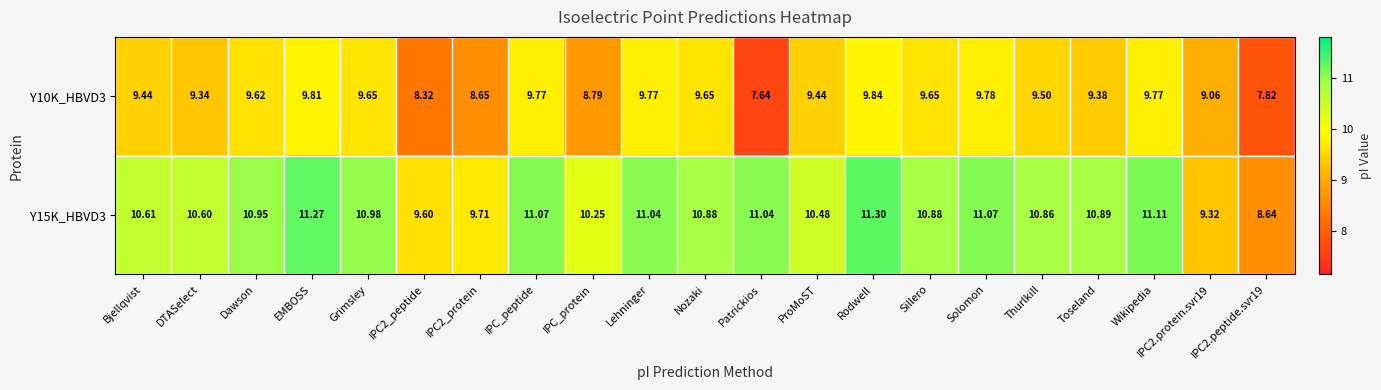

Which series changed the most between IPC_peptide and Solomon?

Y10K_HBVD3